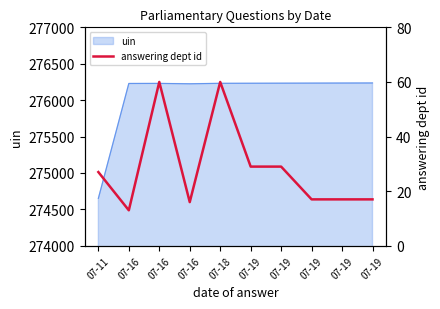

Reading right to left, transcribe all the data shown in this chart.

07-19=17	07-19=17	07-19=17	07-19=29	07-19=29	07-18=60	07-16=16	07-16=60	07-16=13	07-11=27